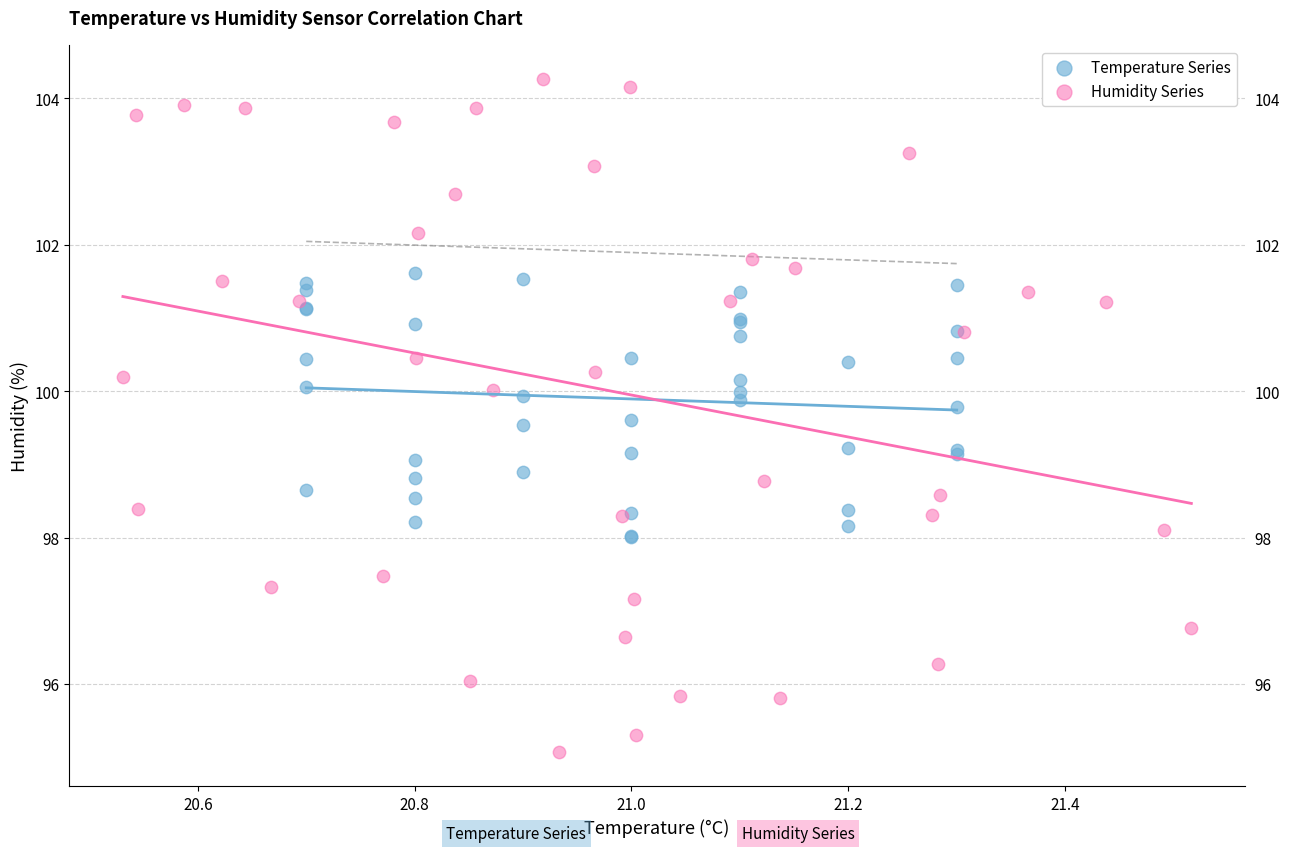

Which series has the largest Y range (max minus min)?

Humidity Series